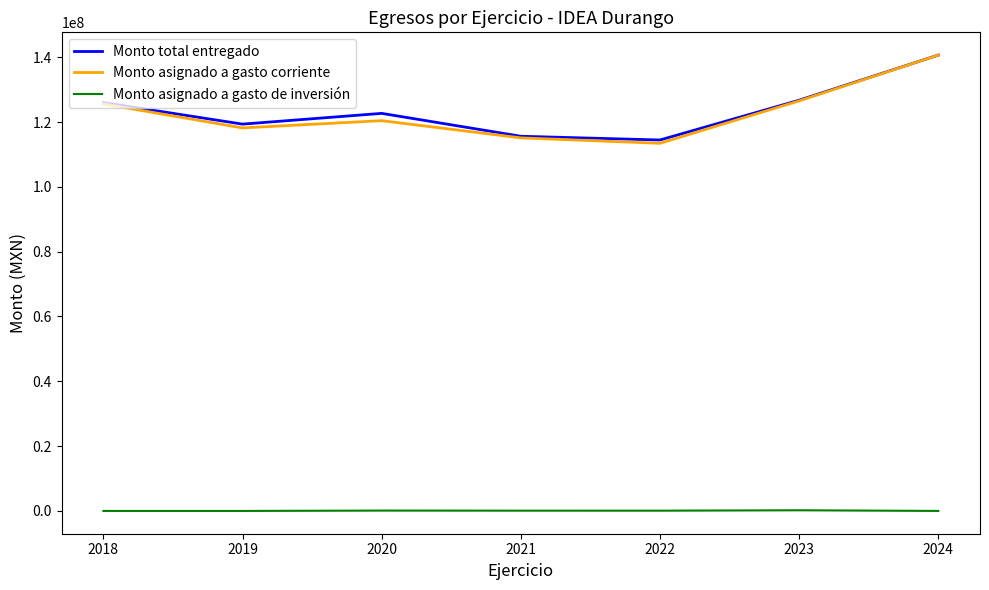

True or false: Monto asignado a gasto de inversión and Monto asignado a gasto corriente cross at least once.

False